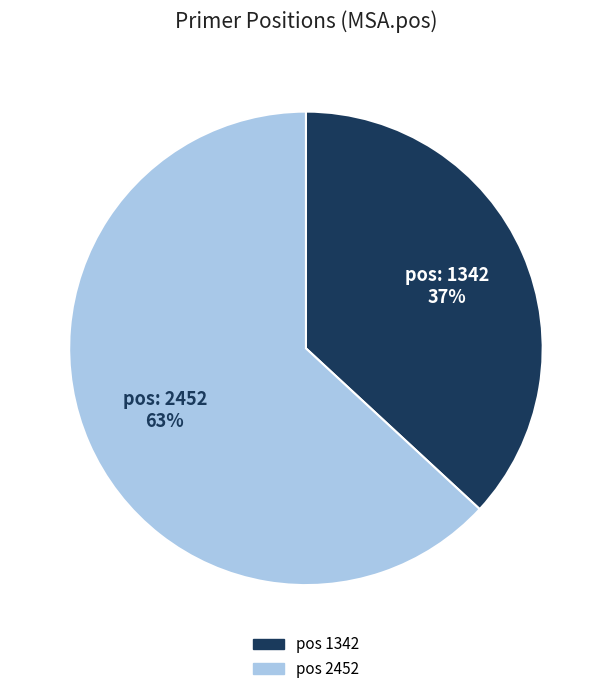

What is the ratio of the value at pos 1342 to the value at pos 2452?

0.6